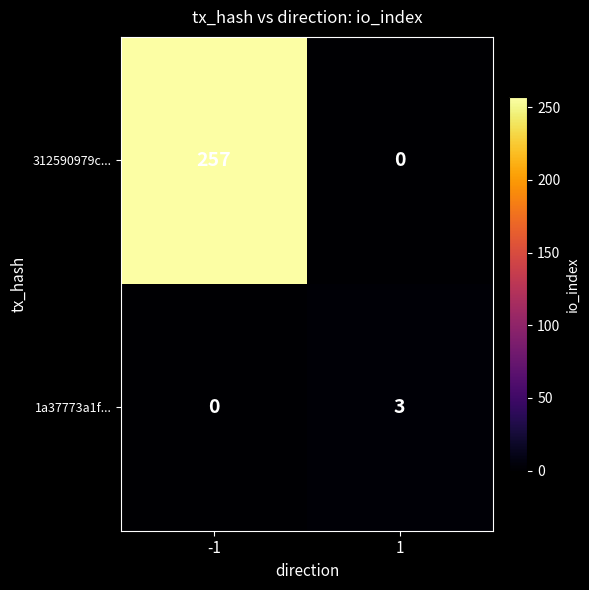

Reading right to left, transcribe all the data shown in this chart.

312590979c...: 0	257
1a37773a1f...: 3	0